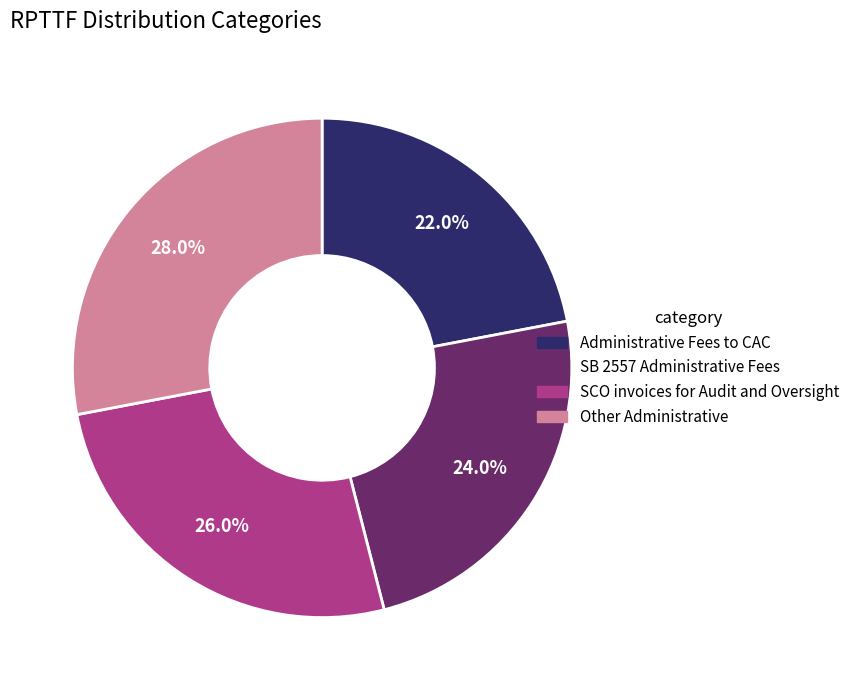

To the nearest percent, what is the difference between the largest and smallest slice percentages?

6%